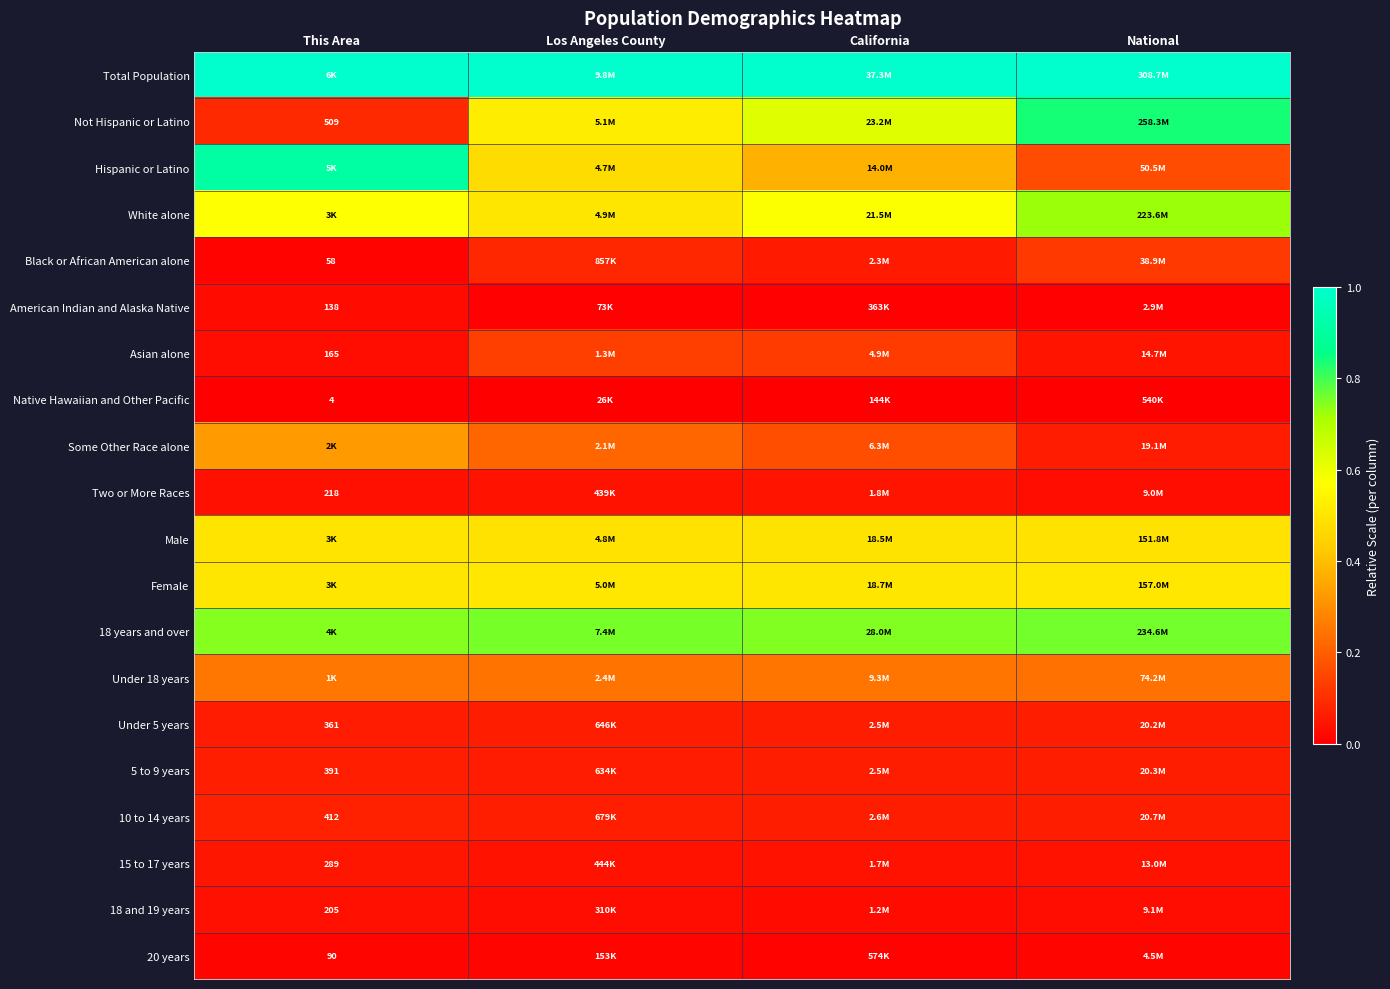

Count the number of data series in this chart.

20